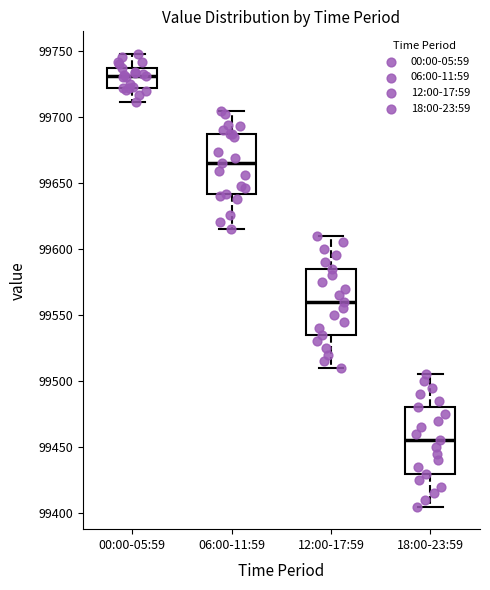

Where does the lower whisker of the box for 00:00-05:59 end on the y-axis? The values are not printed on the chart, so give them approximately, as read against the axis.

99710